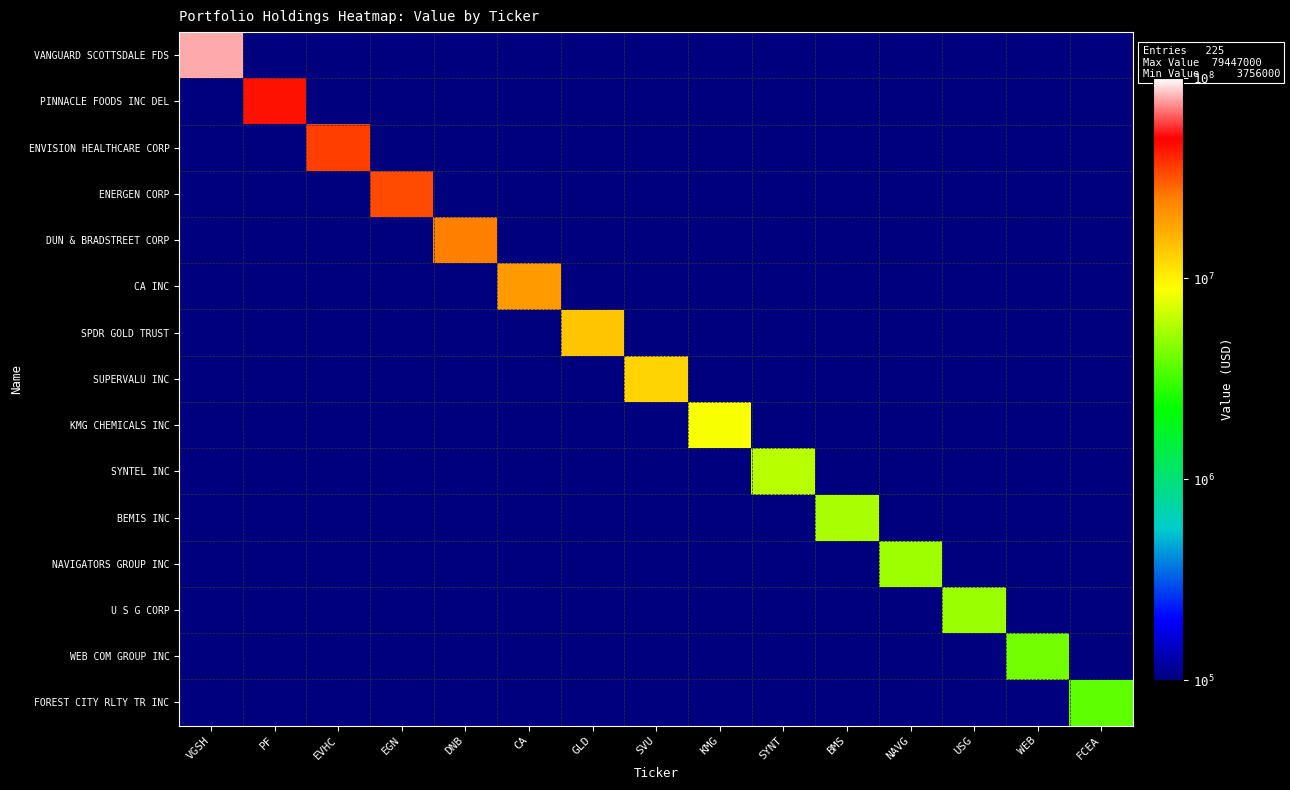

Reading left to right, extract all data points from this chart.

VANGUARD SCOTTSDALE FDS: VGSH=79447000.0	PF=0.1	EVHC=0.1	EGN=0.1	DNB=0.1	CA=0.1	GLD=0.1	SVU=0.1	KMG=0.1	SYNT=0.1	BMS=0.1	NAVG=0.1	USG=0.1	WEB=0.1	FCEA=0.1
PINNACLE FOODS INC DEL: VGSH=0.1	PF=45392000.0	EVHC=0.1	EGN=0.1	DNB=0.1	CA=0.1	GLD=0.1	SVU=0.1	KMG=0.1	SYNT=0.1	BMS=0.1	NAVG=0.1	USG=0.1	WEB=0.1	FCEA=0.1
ENVISION HEALTHCARE CORP: VGSH=0.1	PF=0.1	EVHC=35397000.0	EGN=0.1	DNB=0.1	CA=0.1	GLD=0.1	SVU=0.1	KMG=0.1	SYNT=0.1	BMS=0.1	NAVG=0.1	USG=0.1	WEB=0.1	FCEA=0.1
ENERGEN CORP: VGSH=0.1	PF=0.1	EVHC=0.1	EGN=33109000.0	DNB=0.1	CA=0.1	GLD=0.1	SVU=0.1	KMG=0.1	SYNT=0.1	BMS=0.1	NAVG=0.1	USG=0.1	WEB=0.1	FCEA=0.1
DUN & BRADSTREET CORP: VGSH=0.1	PF=0.1	EVHC=0.1	EGN=0.1	DNB=24759000.0	CA=0.1	GLD=0.1	SVU=0.1	KMG=0.1	SYNT=0.1	BMS=0.1	NAVG=0.1	USG=0.1	WEB=0.1	FCEA=0.1
CA INC: VGSH=0.1	PF=0.1	EVHC=0.1	EGN=0.1	DNB=0.1	CA=20003000.0	GLD=0.1	SVU=0.1	KMG=0.1	SYNT=0.1	BMS=0.1	NAVG=0.1	USG=0.1	WEB=0.1	FCEA=0.1
SPDR GOLD TRUST: VGSH=0.1	PF=0.1	EVHC=0.1	EGN=0.1	DNB=0.1	CA=0.1	GLD=14145000.0	SVU=0.1	KMG=0.1	SYNT=0.1	BMS=0.1	NAVG=0.1	USG=0.1	WEB=0.1	FCEA=0.1
SUPERVALU INC: VGSH=0.1	PF=0.1	EVHC=0.1	EGN=0.1	DNB=0.1	CA=0.1	GLD=0.1	SVU=12584000.0	KMG=0.1	SYNT=0.1	BMS=0.1	NAVG=0.1	USG=0.1	WEB=0.1	FCEA=0.1
KMG CHEMICALS INC: VGSH=0.1	PF=0.1	EVHC=0.1	EGN=0.1	DNB=0.1	CA=0.1	GLD=0.1	SVU=0.1	KMG=8502000.0	SYNT=0.1	BMS=0.1	NAVG=0.1	USG=0.1	WEB=0.1	FCEA=0.1
SYNTEL INC: VGSH=0.1	PF=0.1	EVHC=0.1	EGN=0.1	DNB=0.1	CA=0.1	GLD=0.1	SVU=0.1	KMG=0.1	SYNT=6072000.0	BMS=0.1	NAVG=0.1	USG=0.1	WEB=0.1	FCEA=0.1
BEMIS INC: VGSH=0.1	PF=0.1	EVHC=0.1	EGN=0.1	DNB=0.1	CA=0.1	GLD=0.1	SVU=0.1	KMG=0.1	SYNT=0.1	BMS=5502000.0	NAVG=0.1	USG=0.1	WEB=0.1	FCEA=0.1
NAVIGATORS GROUP INC: VGSH=0.1	PF=0.1	EVHC=0.1	EGN=0.1	DNB=0.1	CA=0.1	GLD=0.1	SVU=0.1	KMG=0.1	SYNT=0.1	BMS=0.1	NAVG=5280000.0	USG=0.1	WEB=0.1	FCEA=0.1
U S G CORP: VGSH=0.1	PF=0.1	EVHC=0.1	EGN=0.1	DNB=0.1	CA=0.1	GLD=0.1	SVU=0.1	KMG=0.1	SYNT=0.1	BMS=0.1	NAVG=0.1	USG=5181000.0	WEB=0.1	FCEA=0.1
WEB COM GROUP INC: VGSH=0.1	PF=0.1	EVHC=0.1	EGN=0.1	DNB=0.1	CA=0.1	GLD=0.1	SVU=0.1	KMG=0.1	SYNT=0.1	BMS=0.1	NAVG=0.1	USG=0.1	WEB=4147000.0	FCEA=0.1
FOREST CITY RLTY TR INC: VGSH=0.1	PF=0.1	EVHC=0.1	EGN=0.1	DNB=0.1	CA=0.1	GLD=0.1	SVU=0.1	KMG=0.1	SYNT=0.1	BMS=0.1	NAVG=0.1	USG=0.1	WEB=0.1	FCEA=3756000.0